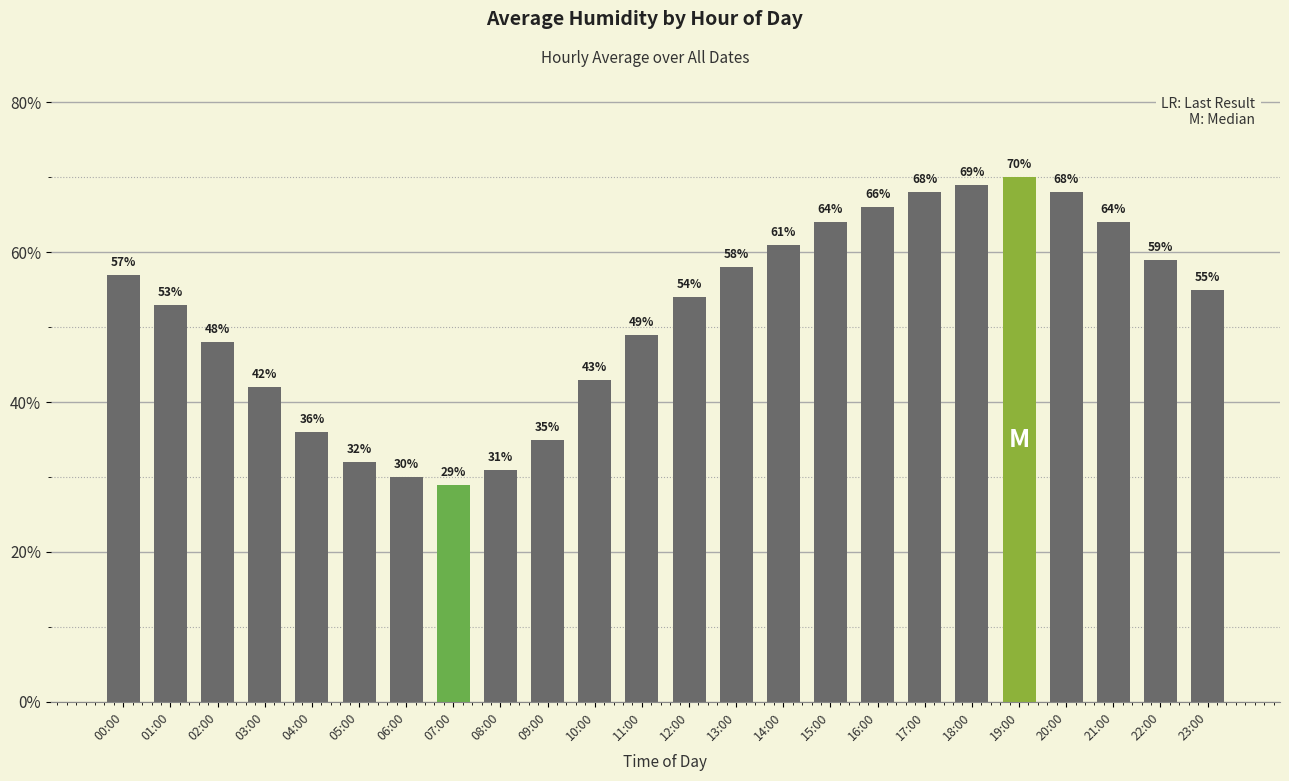

Is it true that the value at 07:00 is 29?

True